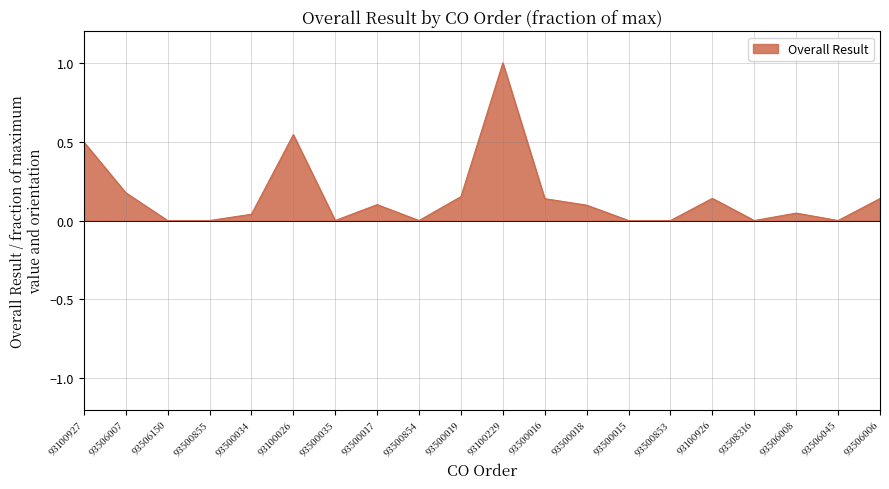

What position from the left is 93500017?

8